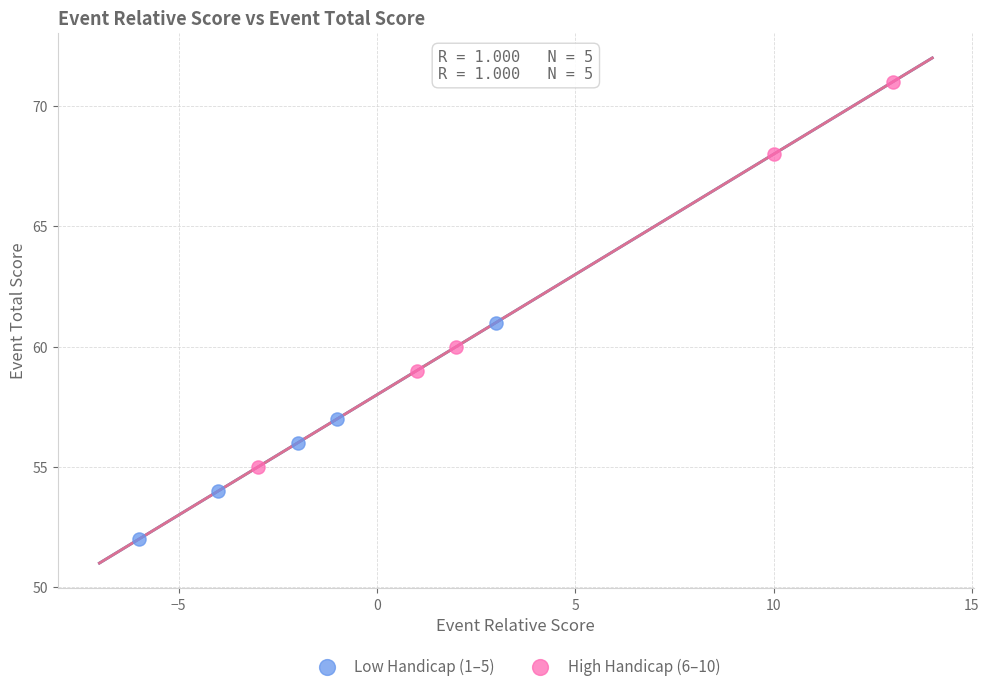

Which series reaches the minimum Y coordinate?

Low Handicap (1–5)